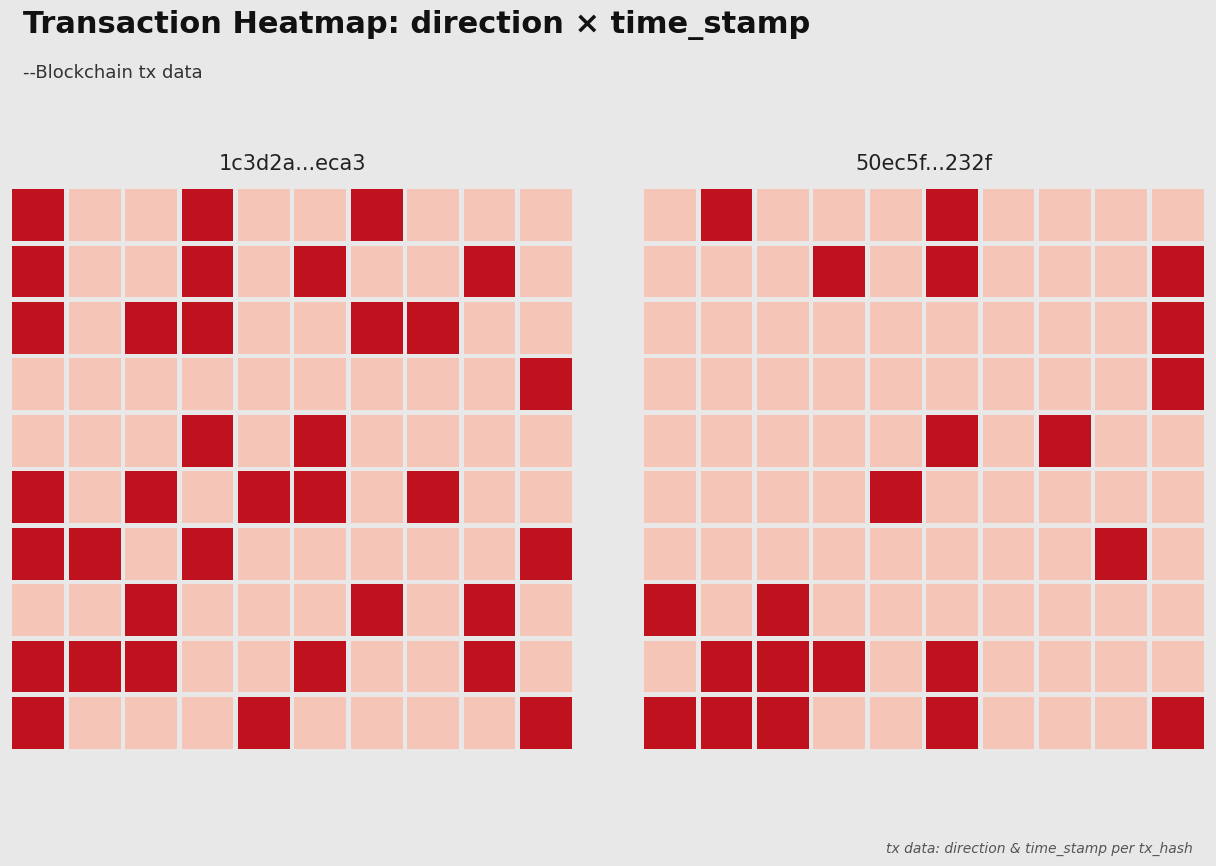

Reading left to right, what are all the values shown in this chart?

1c3d2a9a3d1c42d90bbad6be0cbb4f1df16eca3: 0=-1	1=1566054146
50ec5f440379443ac621ffba223ac26378ca232: 0=1	1=1566053542